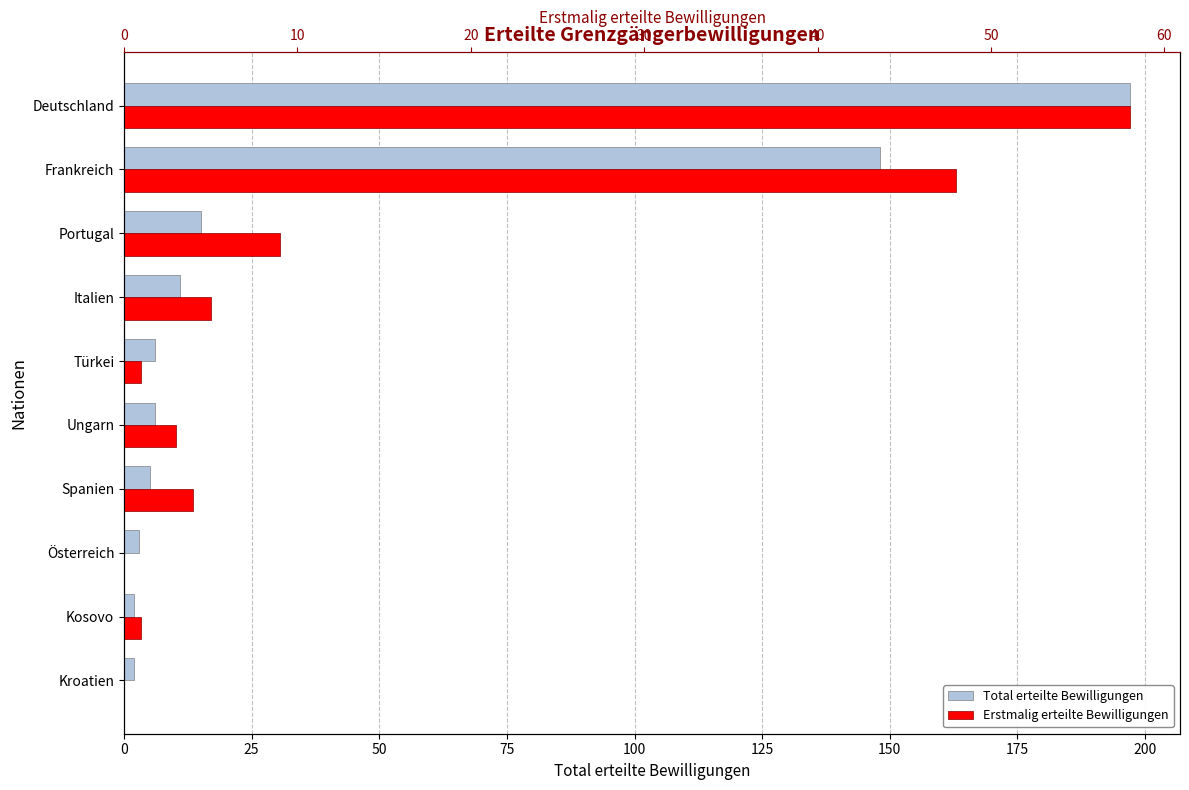

The Total erteilte Bewilligungen series shows 263 at Frankreich. True or false?

False